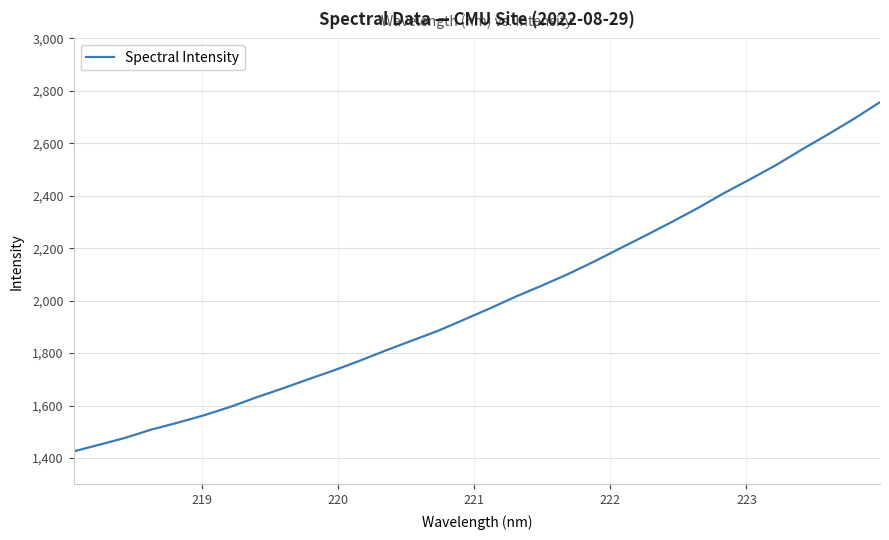

What is the minimum value shown in the chart?

1425.0